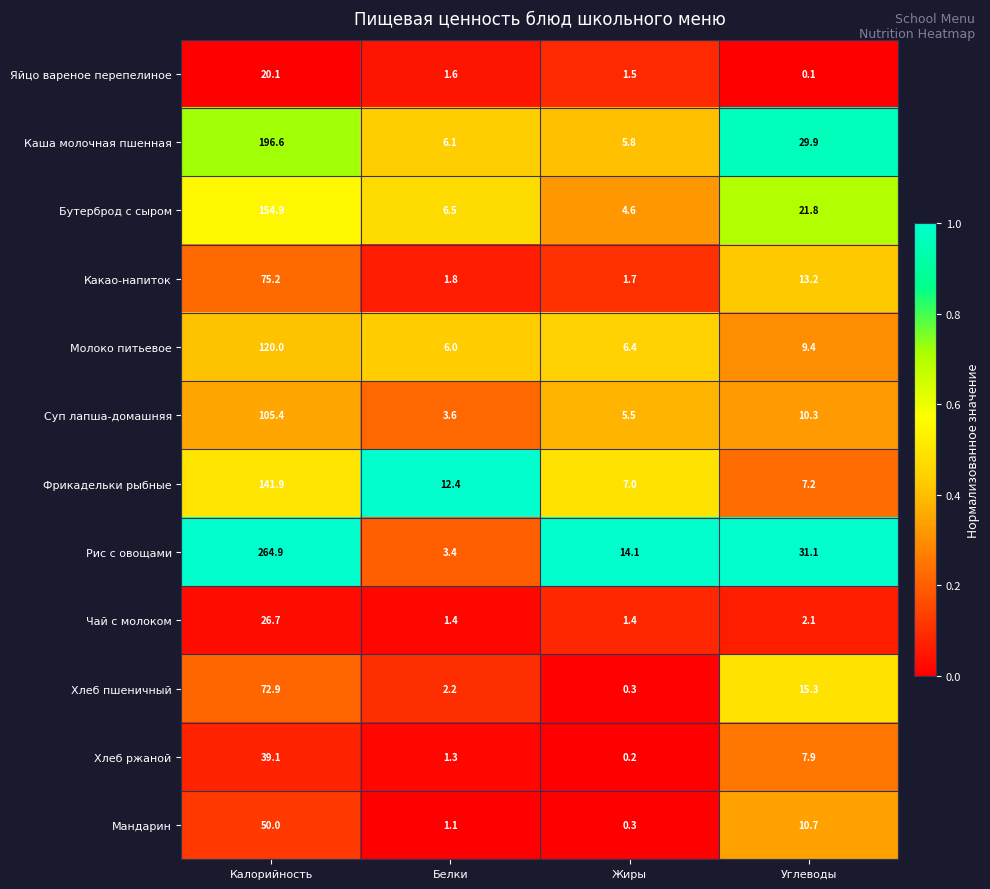

Where does the Суп лапша-домашняя series first go above 10?

Калорийность